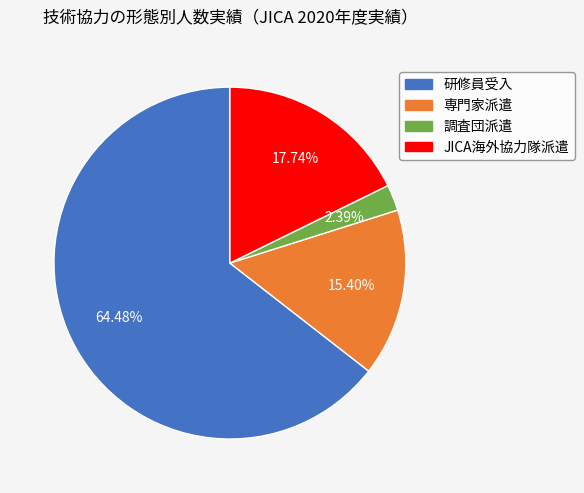

What percentage is NOT represented by 調査団派遣?

97.6%